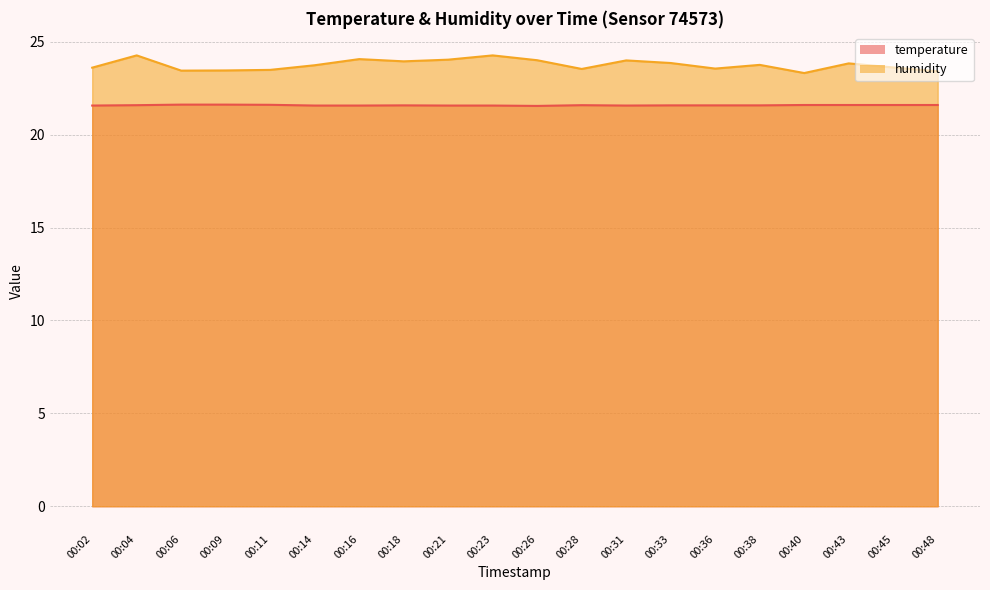

True or false: humidity and temperature intersect in this chart.

False